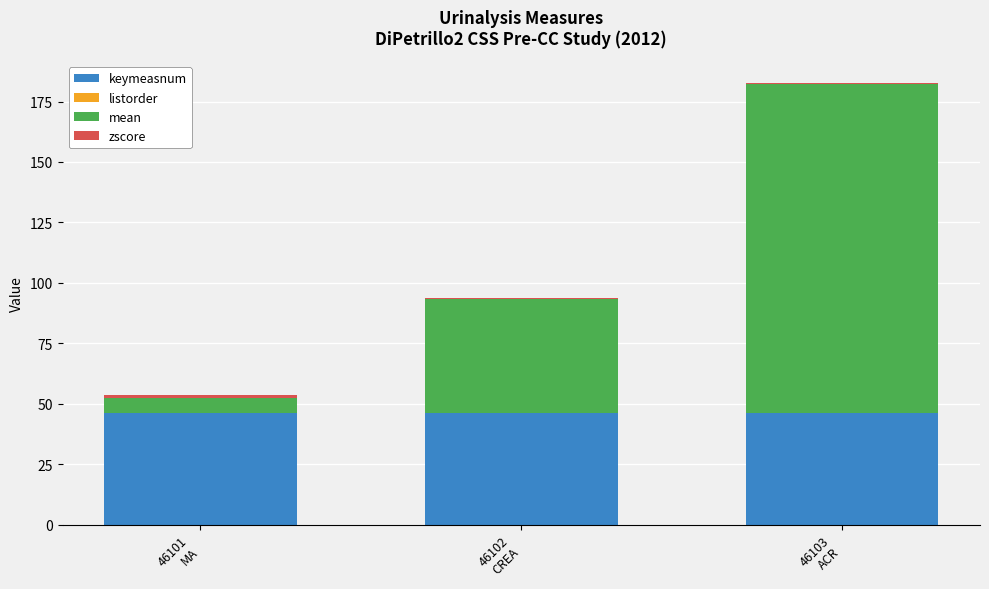

What is the highest value of the keymeasnum series?

46.1